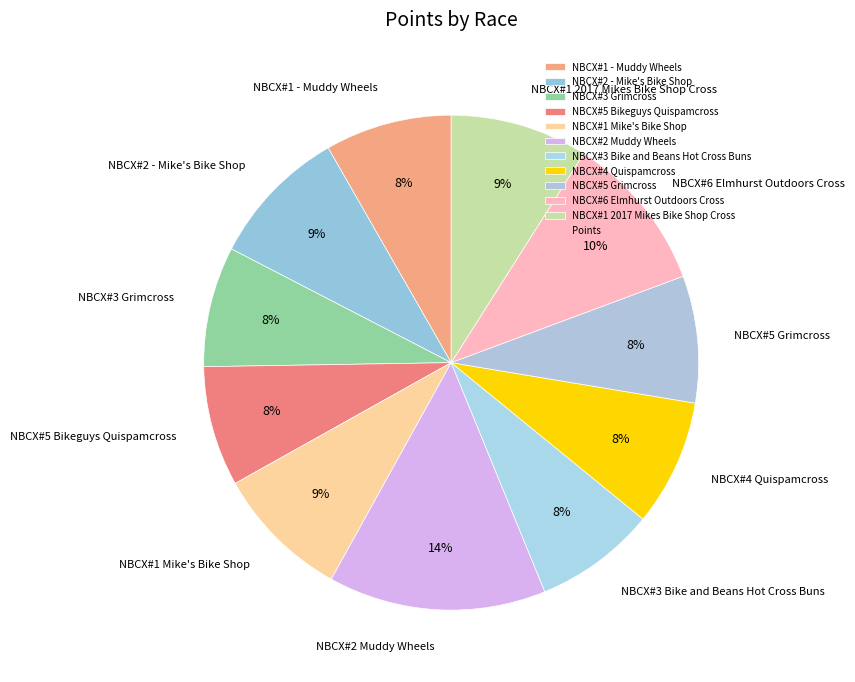

To the nearest percent, what is the combined percentage of NBCX#3 Grimcross and NBCX#1 Mike's Bike Shop?

17%